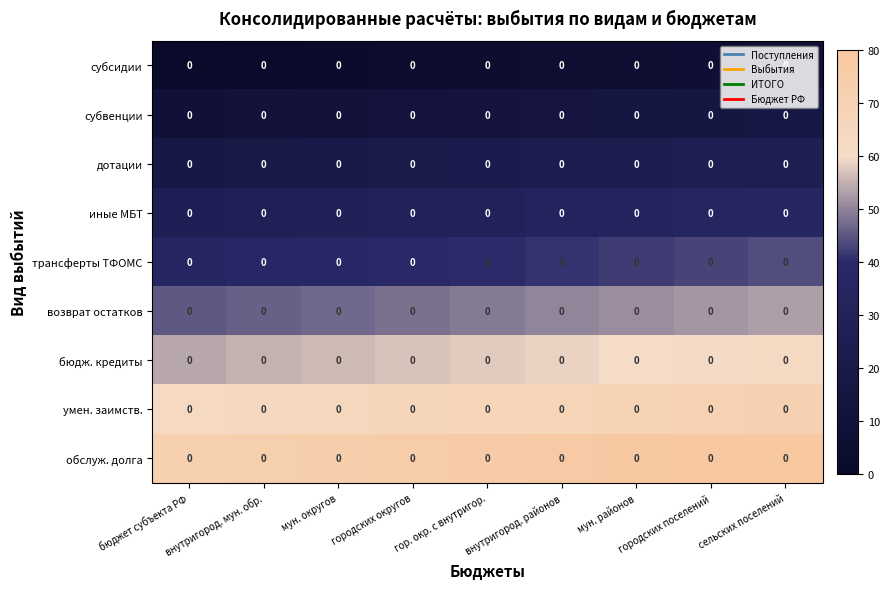

Which series has the largest range (max minus min)?

субсидии